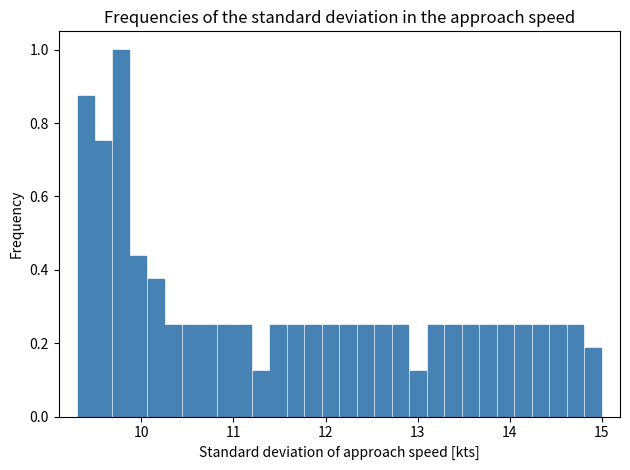

Around what value on the x-axis is the tallest bar? Give the approximate position of its centre, as read against the axis.

9.8